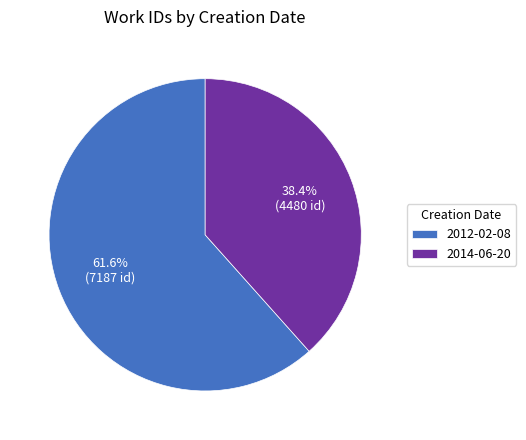

To the nearest percent, what is the average slice percentage?

50%